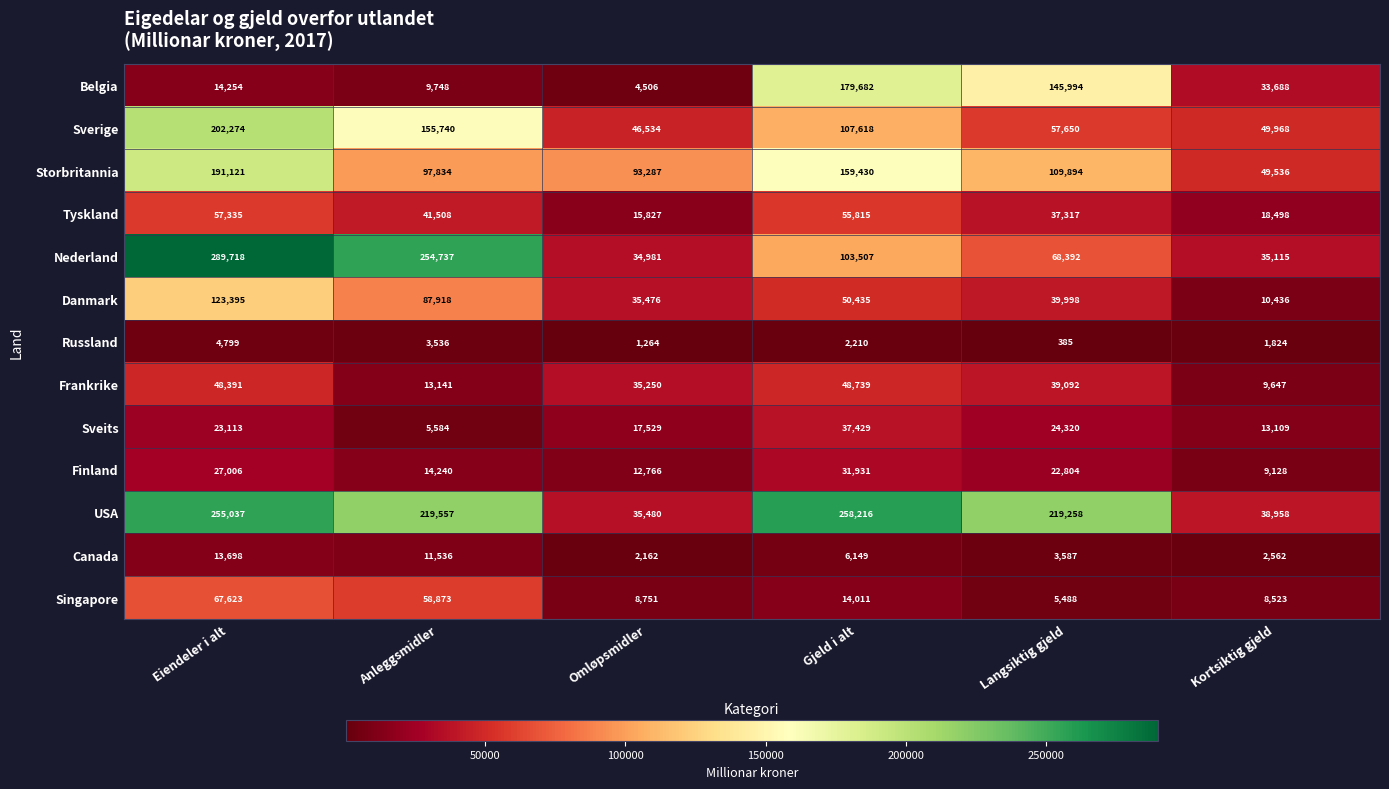

Which category has the highest value across all series?

Eiendeler i alt